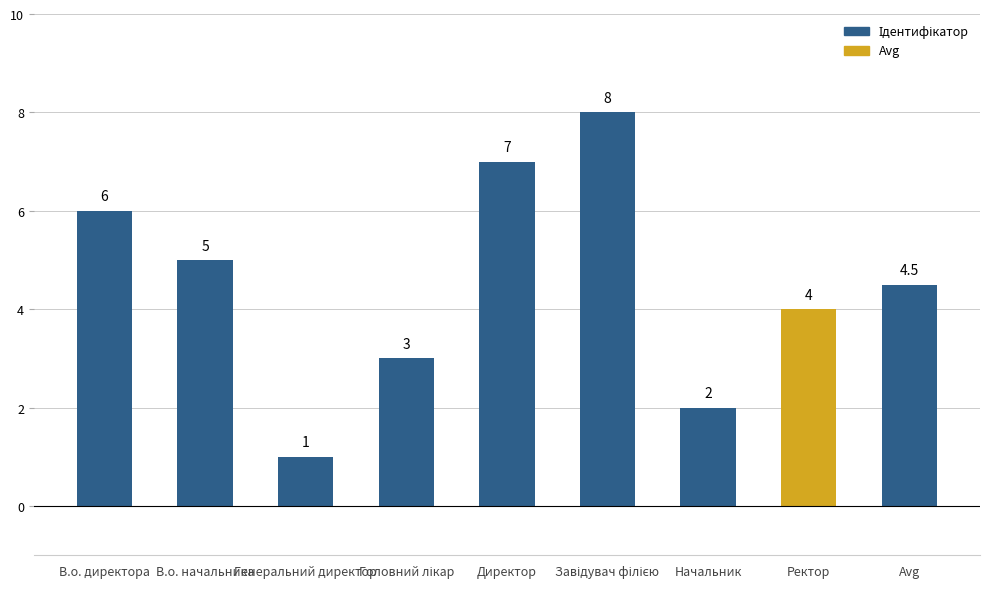

What is the greatest value displayed?

8.0